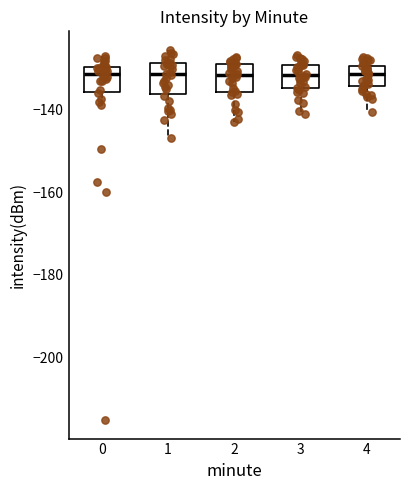

Where is the upper edge of the box at x = 4 on the y-axis? The values are not printed on the chart, so give them approximately, as read against the axis.

-130